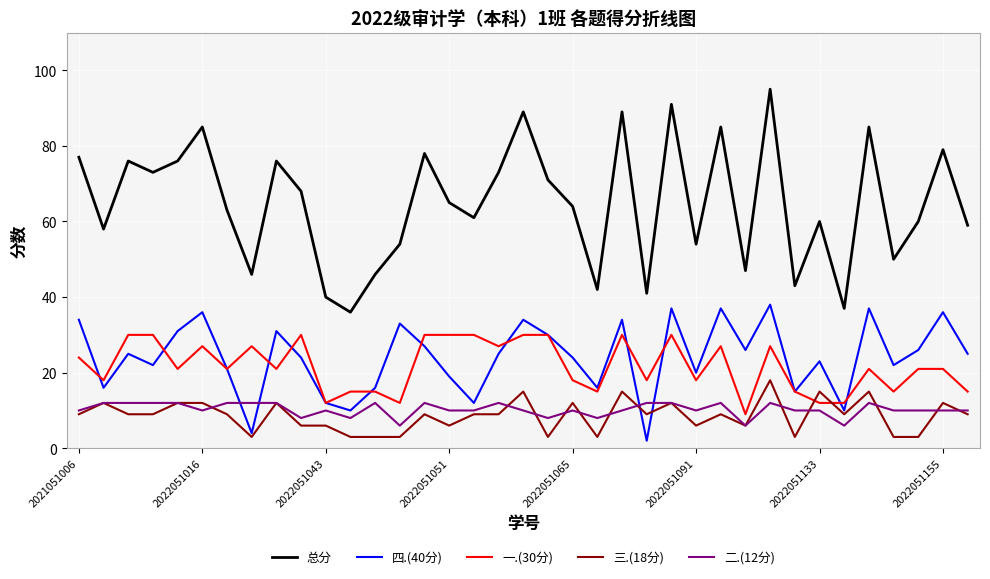

What is the minimum value shown in the chart?

2